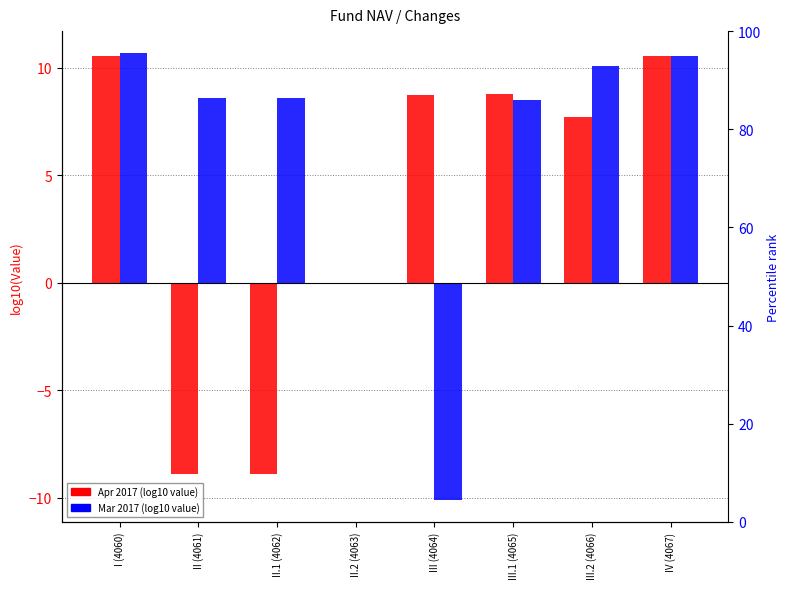

Reading left to right, extract all data points from this chart.

Apr 2017: 10.5	-8.9	-8.9	0.0	8.7	8.8	7.7	10.5
Mar 2017: 10.7	8.6	8.6	0.0	-10.1	8.5	10.1	10.5